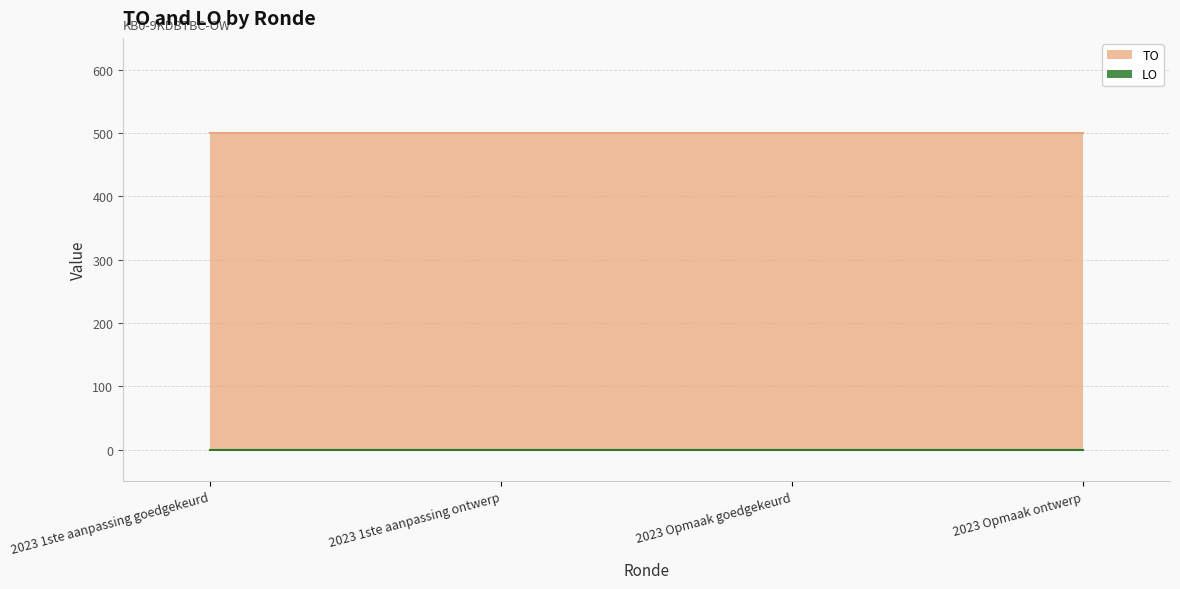

What position from the right is 2023 1ste aanpassing ontwerp?

3